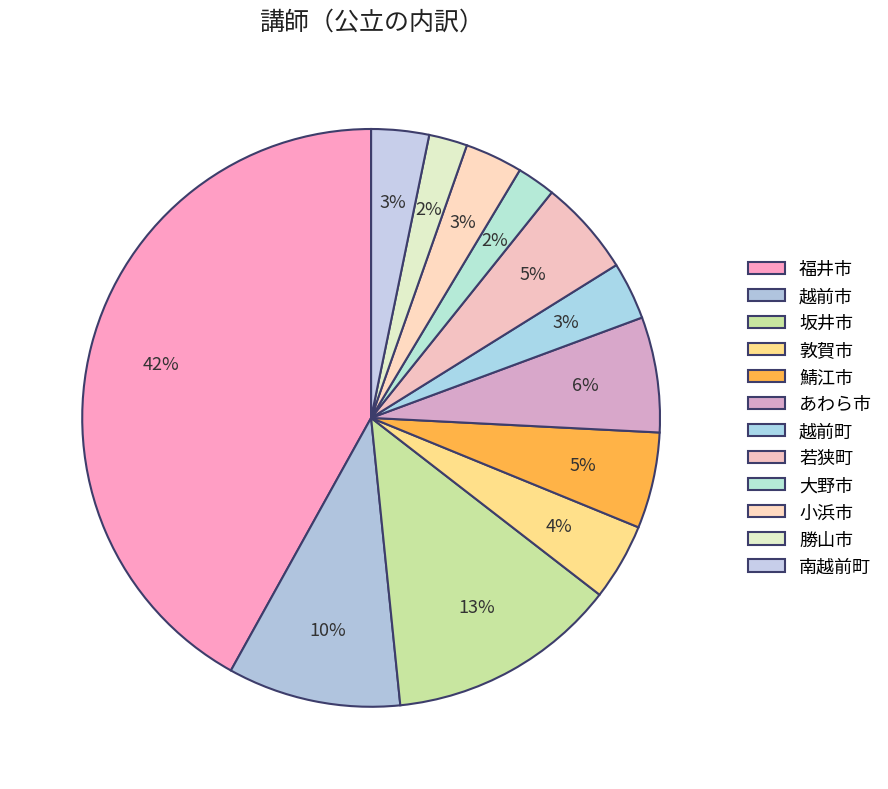

How many slices are in this pie chart?

12